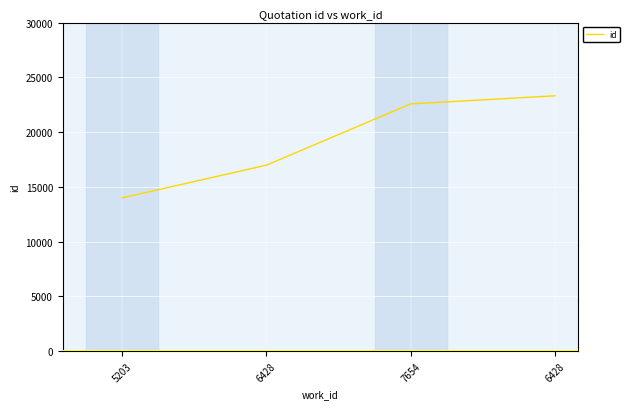

How many lines are shown in the chart?

1